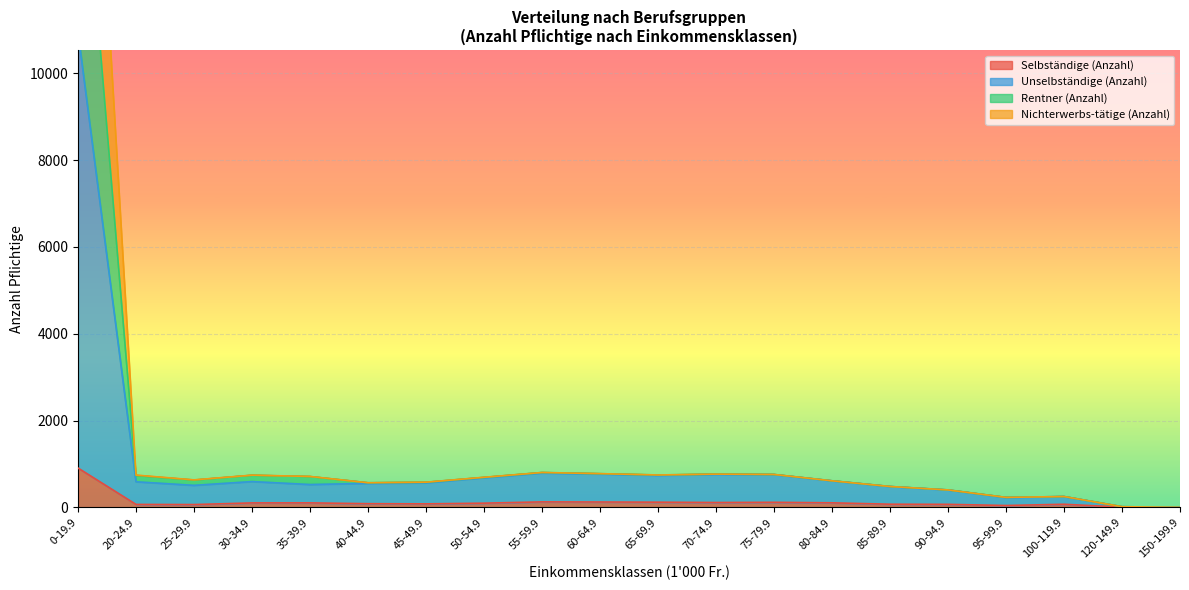

Where is the first local maximum for Unselbständige (Anzahl)?

30-34.9